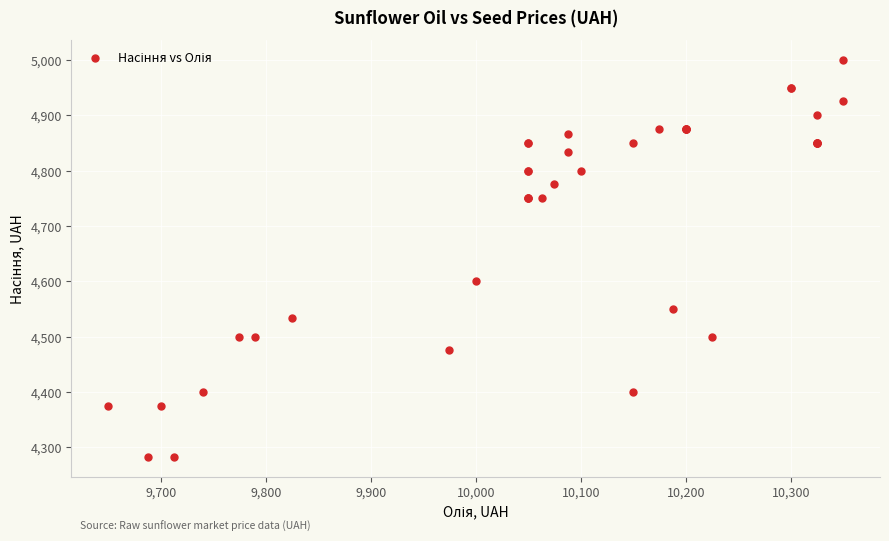

What Y value in the scatter plot is closest to 4641?

4600